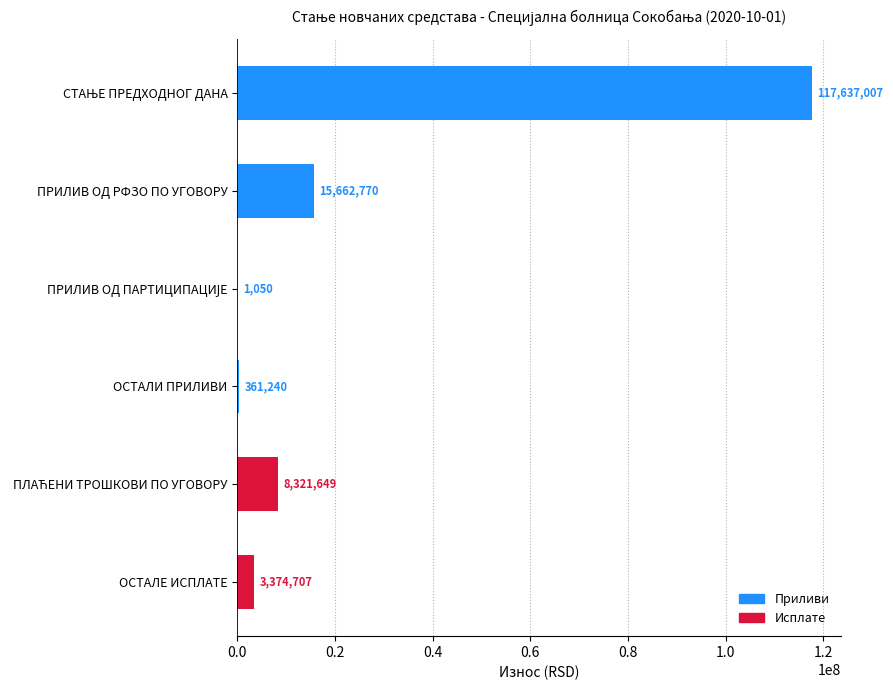

What is the greatest value displayed?

117637006.5